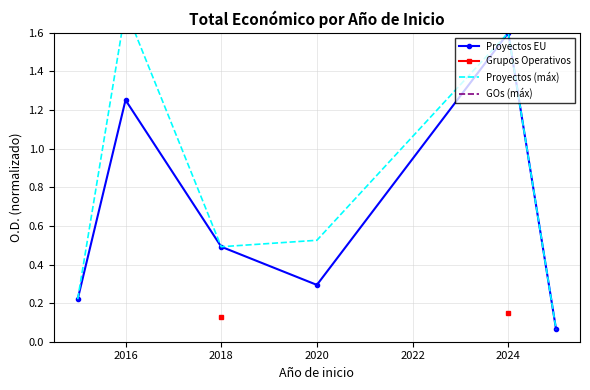

Is it true that Proyectos EU equals 0.5 at 2018?

True